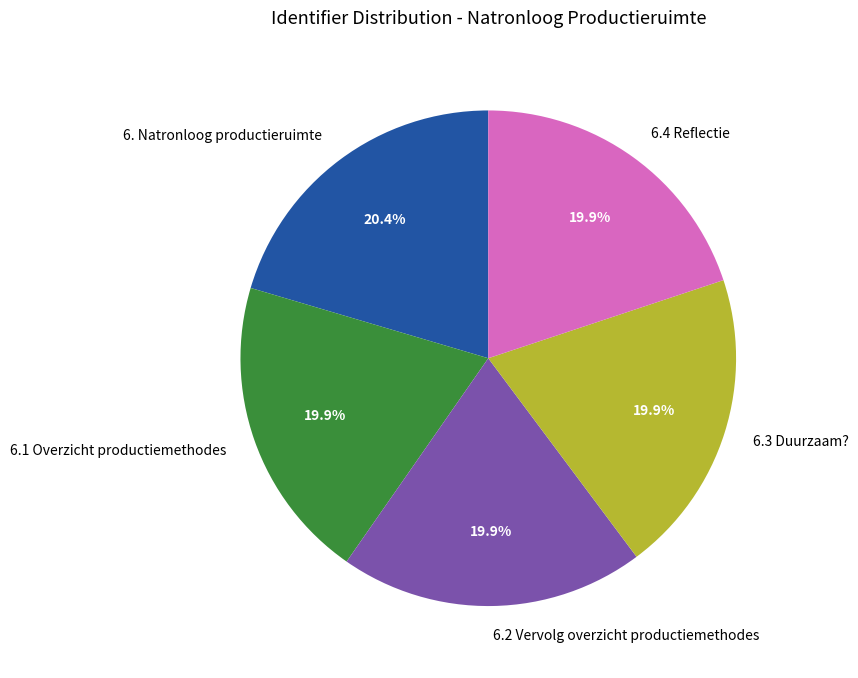

To the nearest percent, what portion does 6.2 Vervolg overzicht productiemethodes represent?

20%